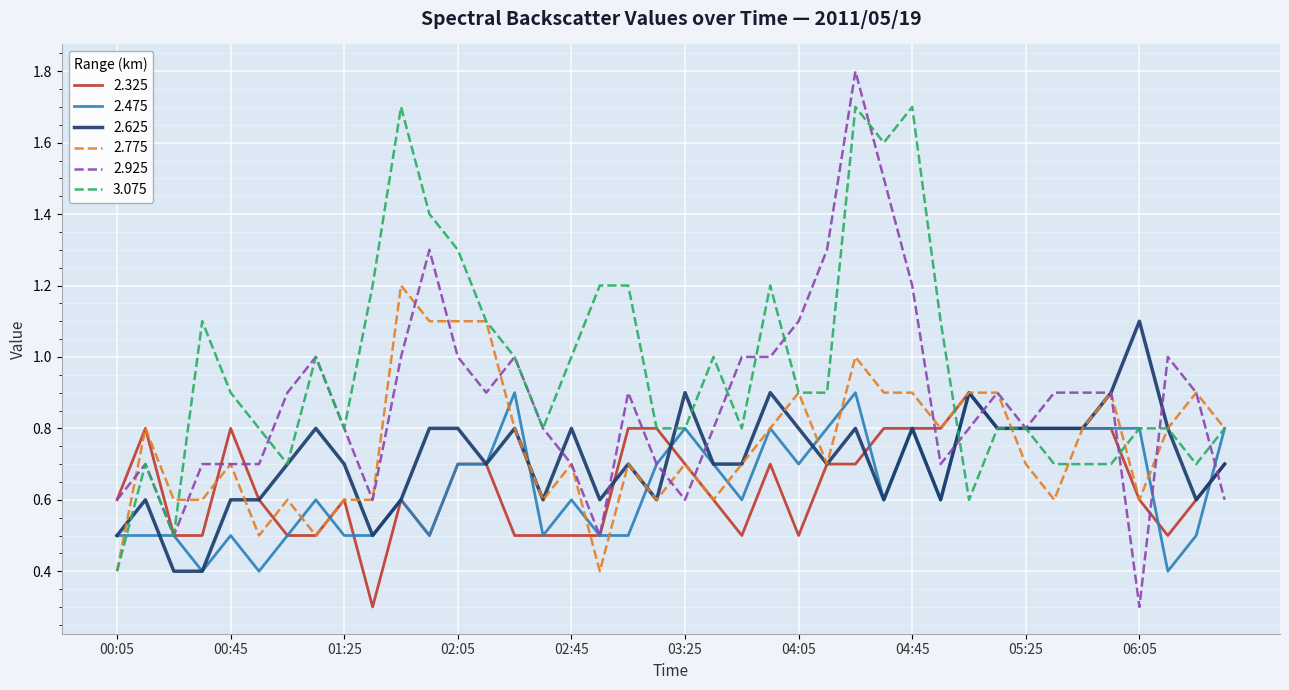

After their last crossing, which series has the higher values: 2.325 or 2.475?

2.475